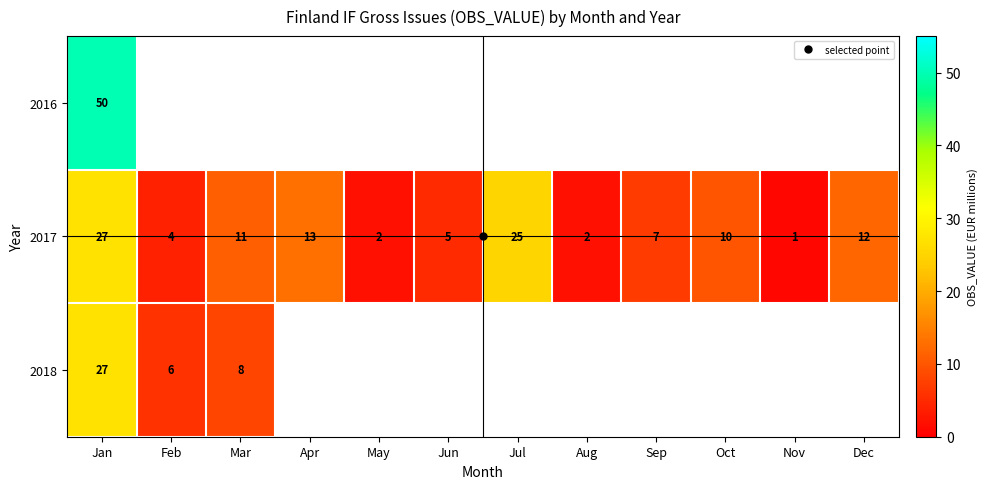

What is the minimum value for 2018?

6.0